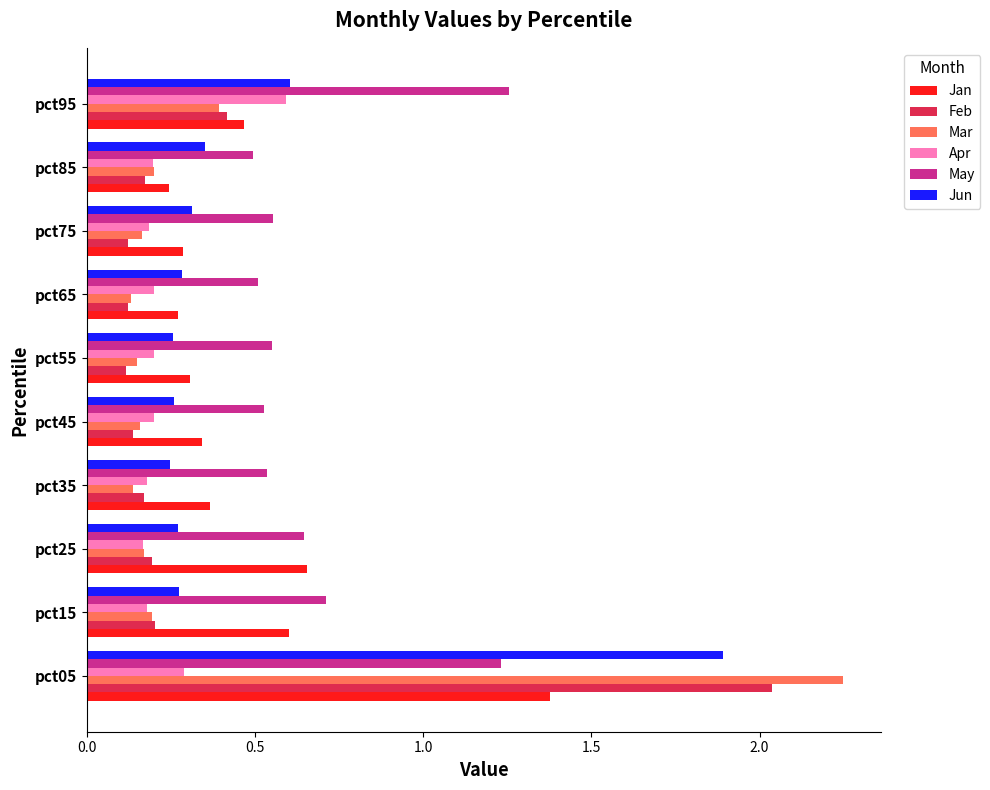

At how many categories does at least one series exceed 1?

2